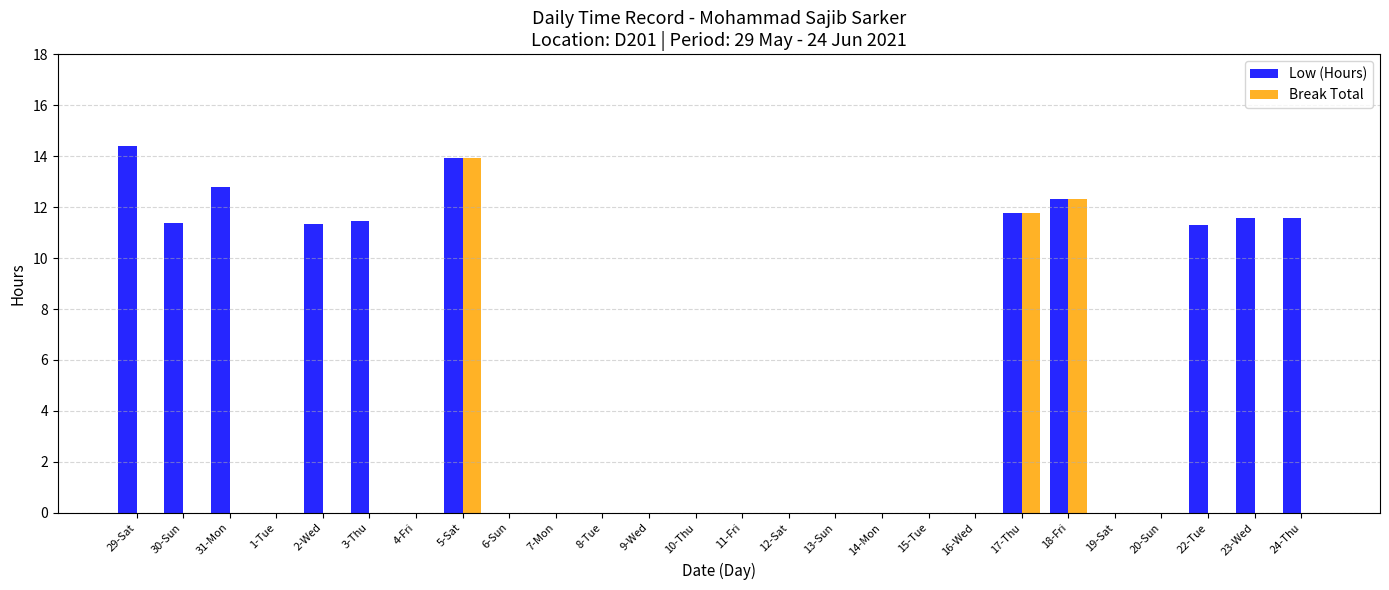

What is the maximum value for Low (Hours)?

14.4